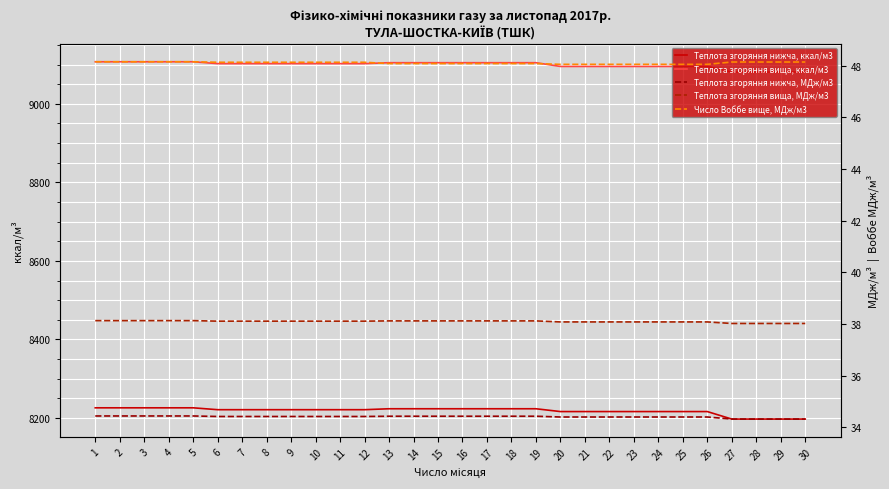

Does the chart display data point markers on the line(s)?

No